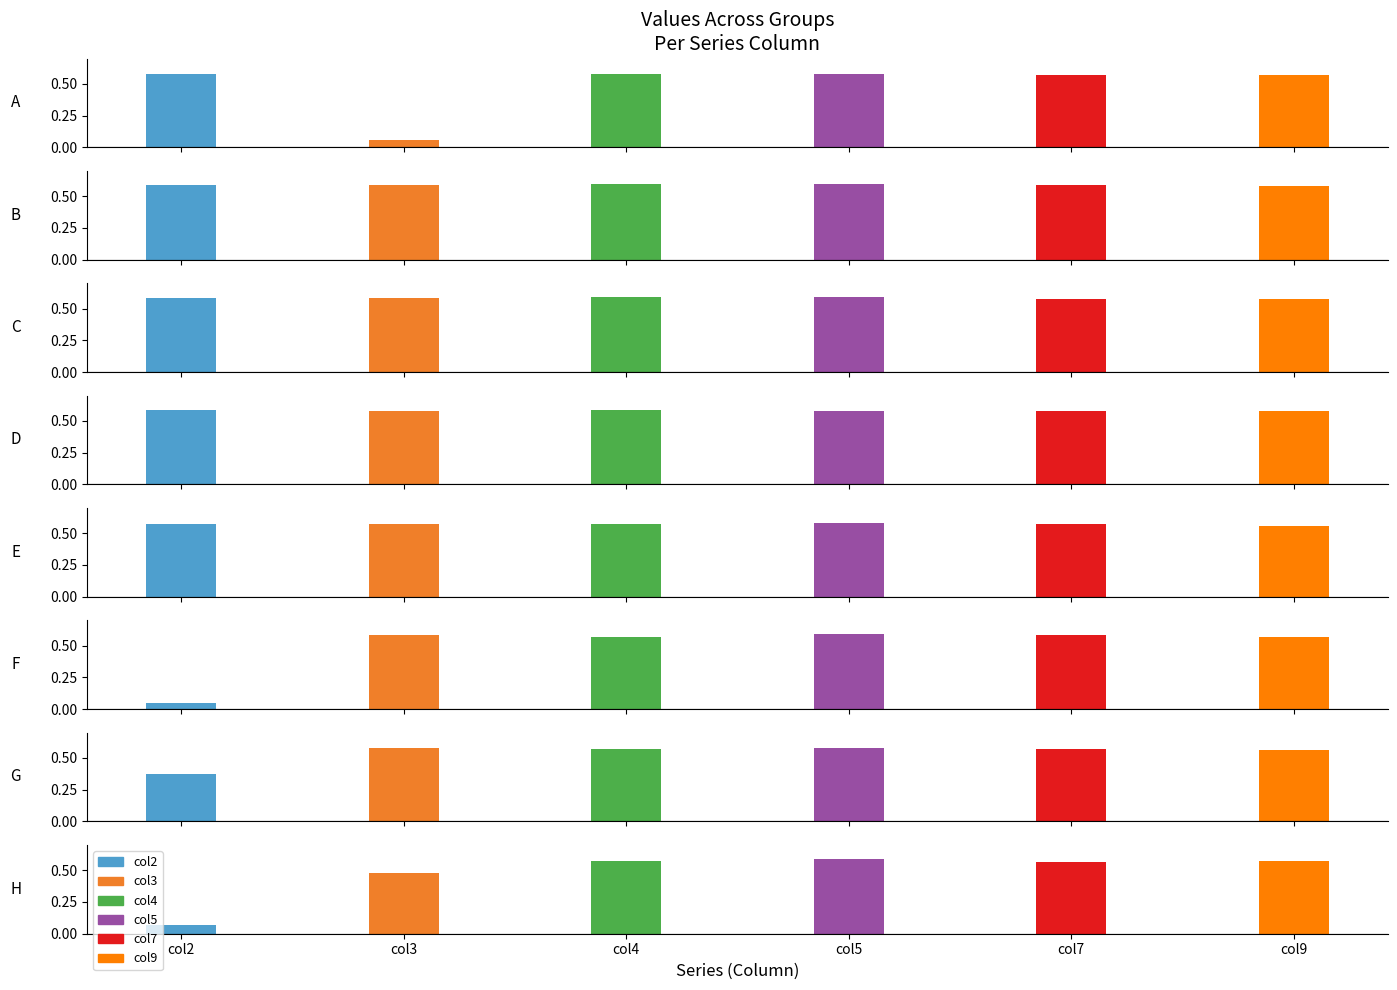

Which series has the largest range (max minus min)?

col2